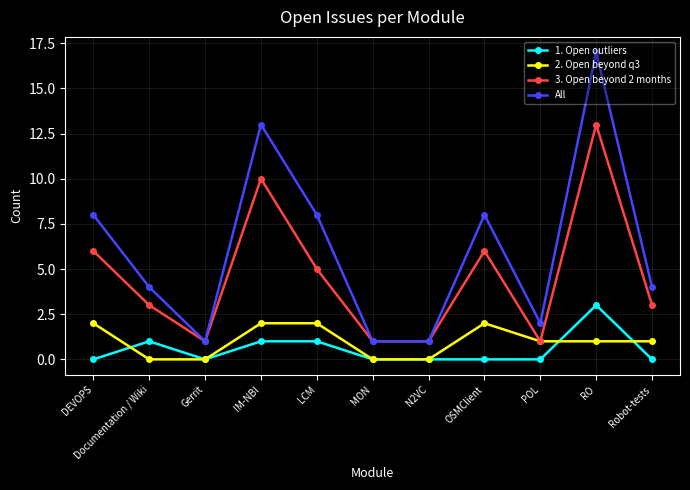

Reading left to right, transcribe all the data shown in this chart.

1. Open outliers: 0	1	0	1	1	0	0	0	0	3	0
2. Open beyond q3: 2	0	0	2	2	0	0	2	1	1	1
3. Open beyond 2 months: 6	3	1	10	5	1	1	6	1	13	3
All: 8	4	1	13	8	1	1	8	2	17	4